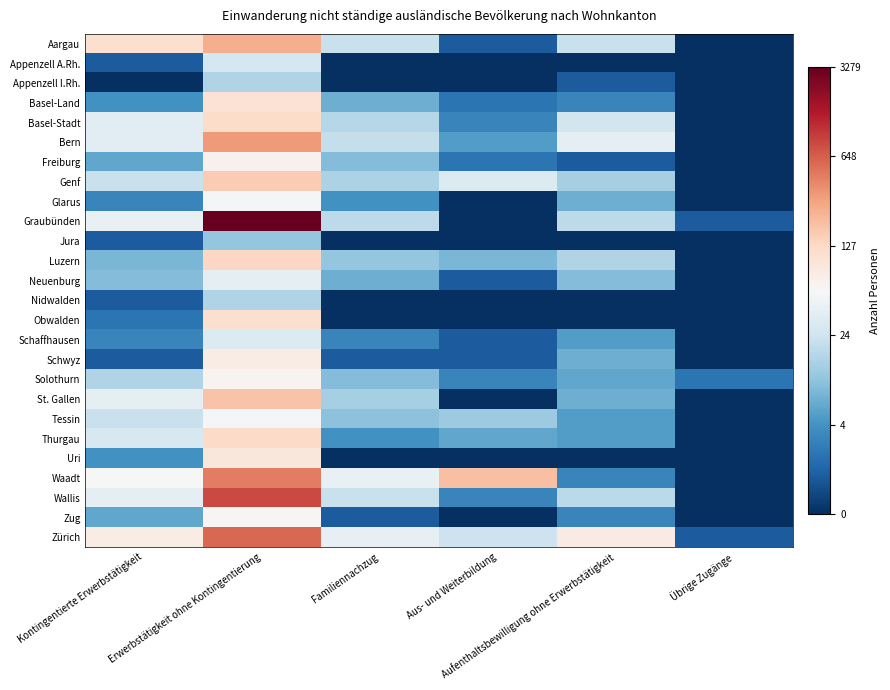

What is the difference between the highest and lowest values at Kontingentierte Erwerbstätigkeit?

4.7